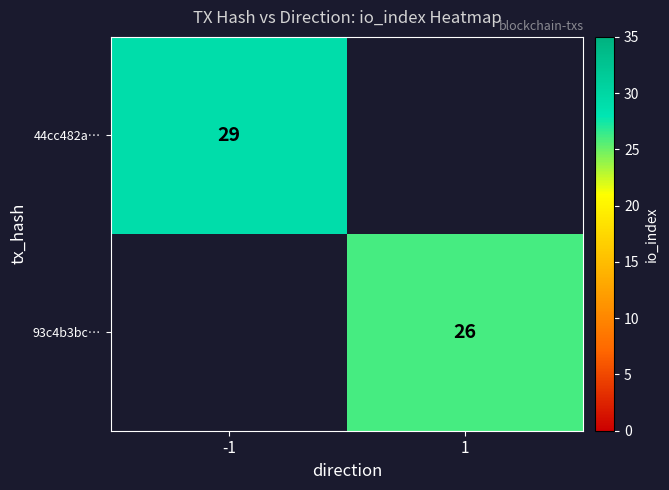

At which label does 44cc482a… reach its minimum?

-1